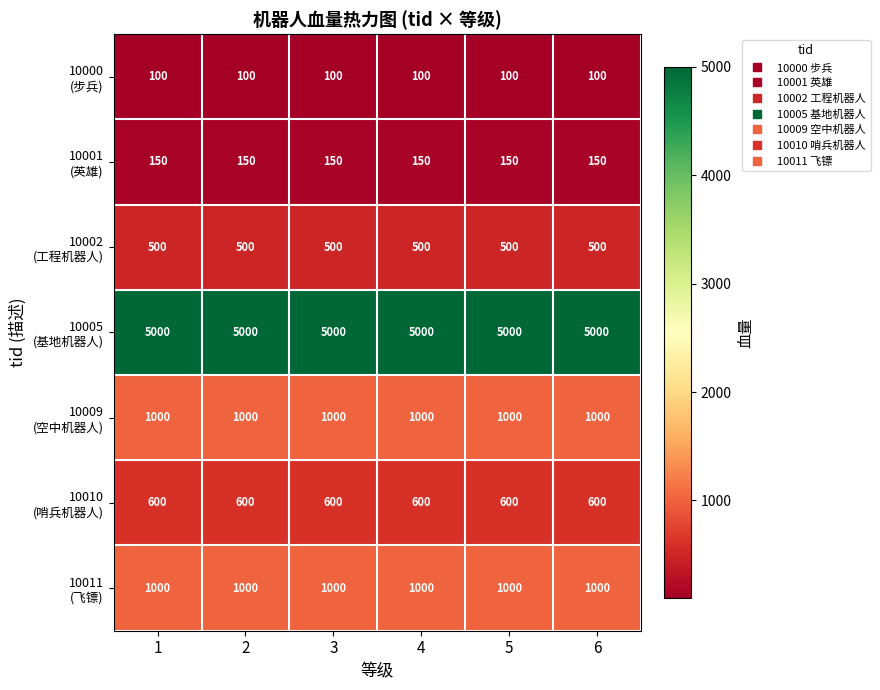

What is the minimum value shown in the chart?

100